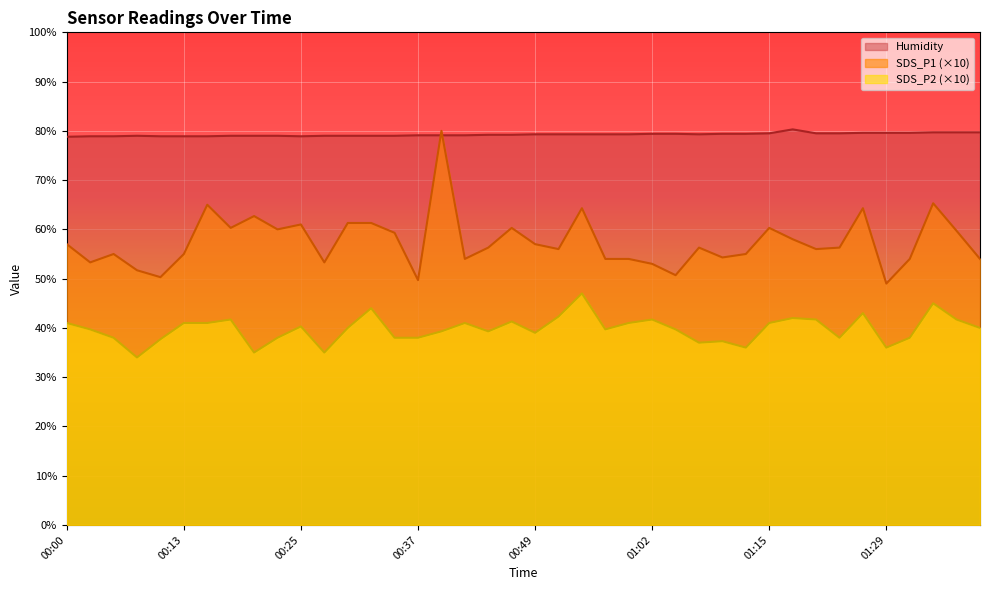

True or false: SDS_P2 and SDS_P1 intersect in this chart.

False